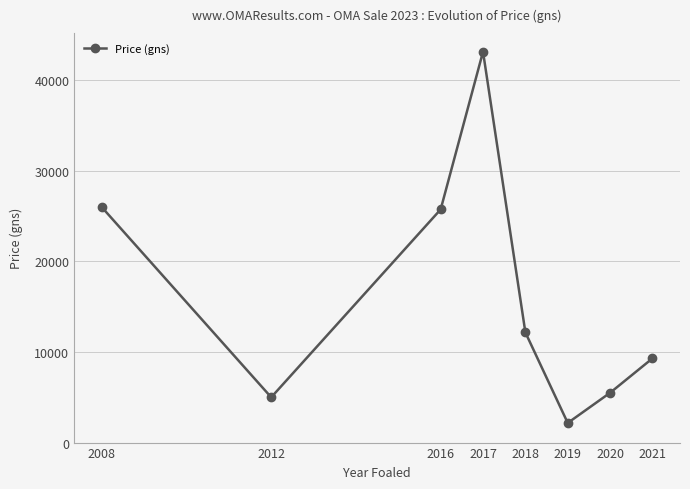

What is the value of the 4th point from the left?

43166.7